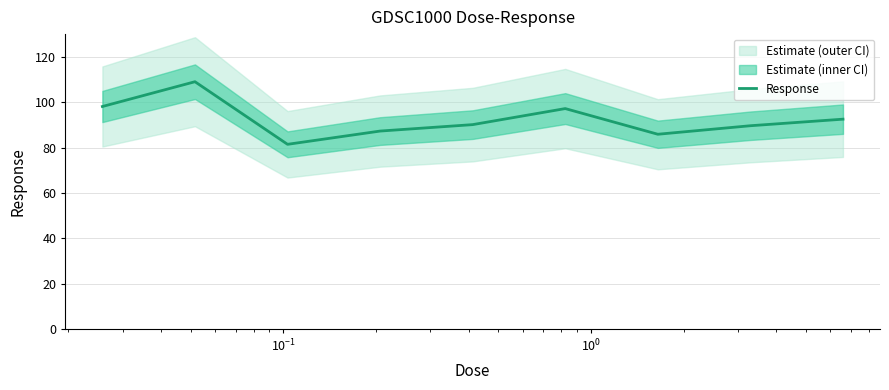

Reading right to left, transcribe all the data shown in this chart.

92.5	89.6	85.9	97.2	90.1	87.3	81.4	109.0	98.1